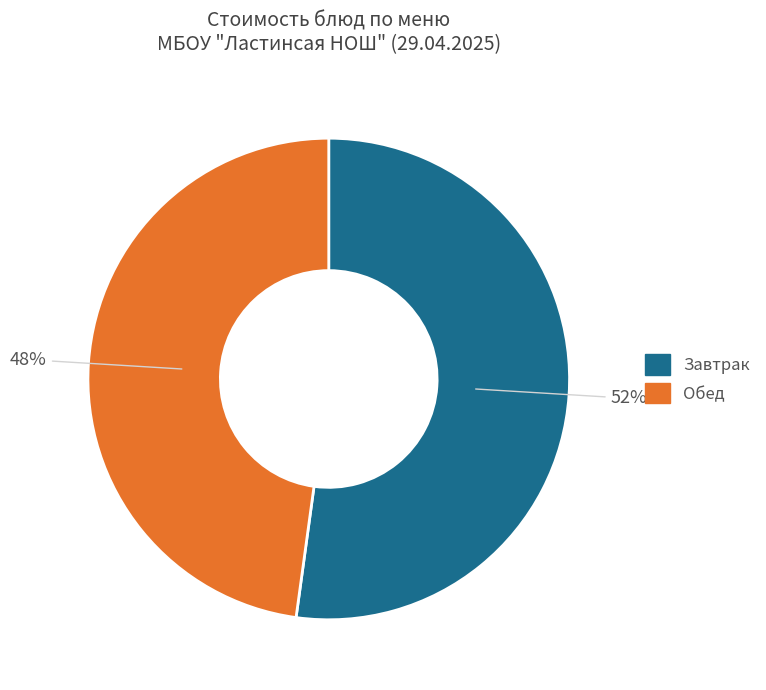

To the nearest percent, what is the average slice percentage?

50%